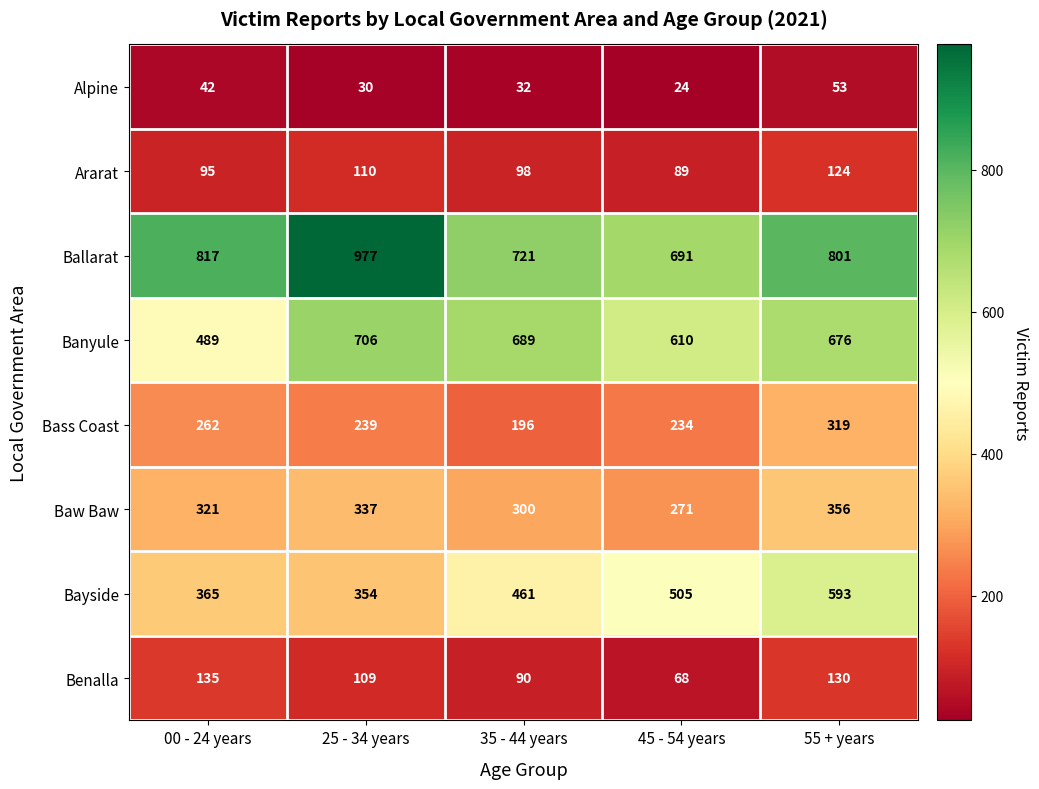

At which label does Alpine first exceed 32?

00 - 24 years